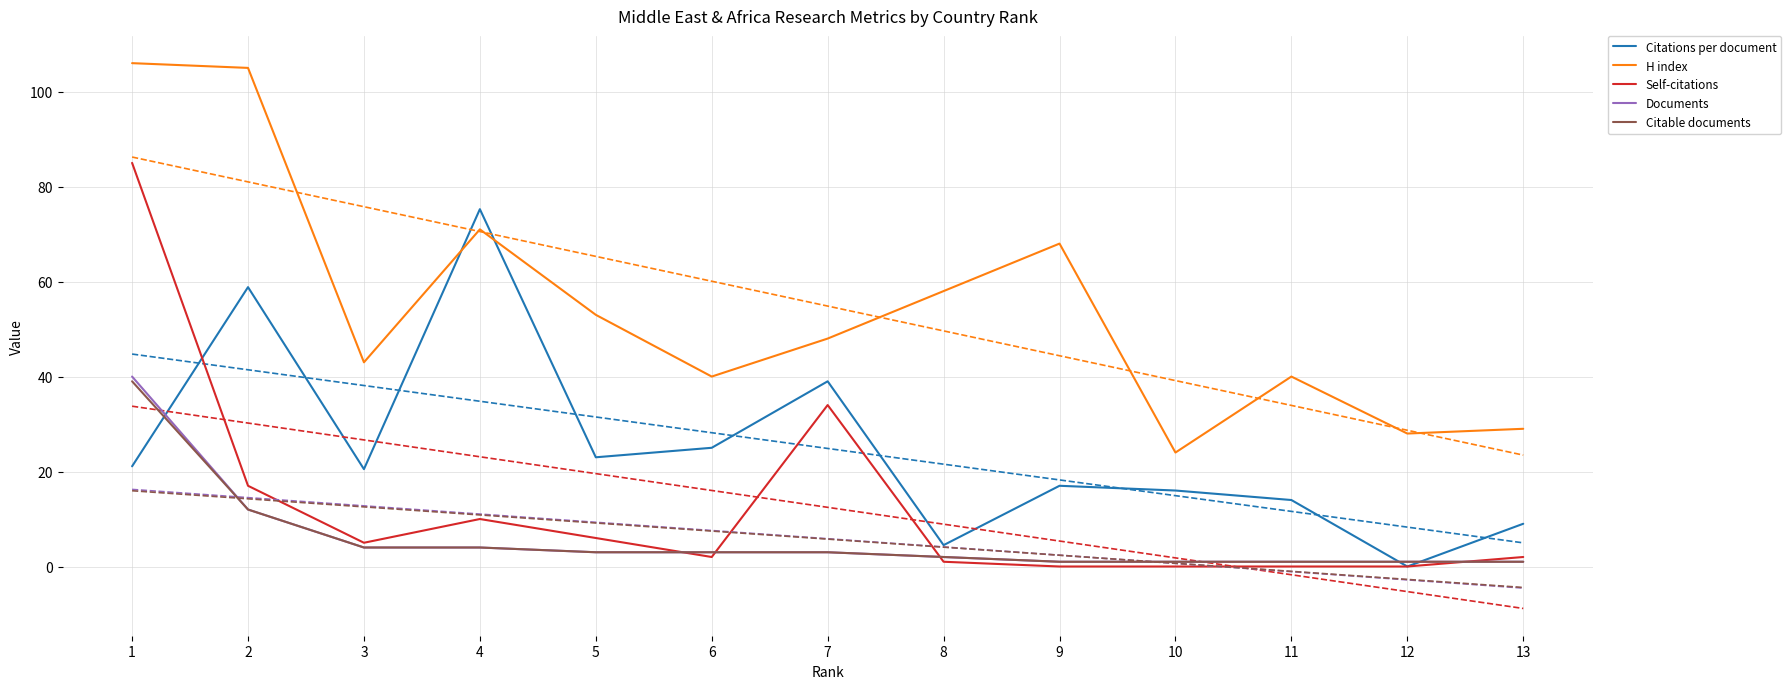

What is the average value of the Citations per document series?

24.9